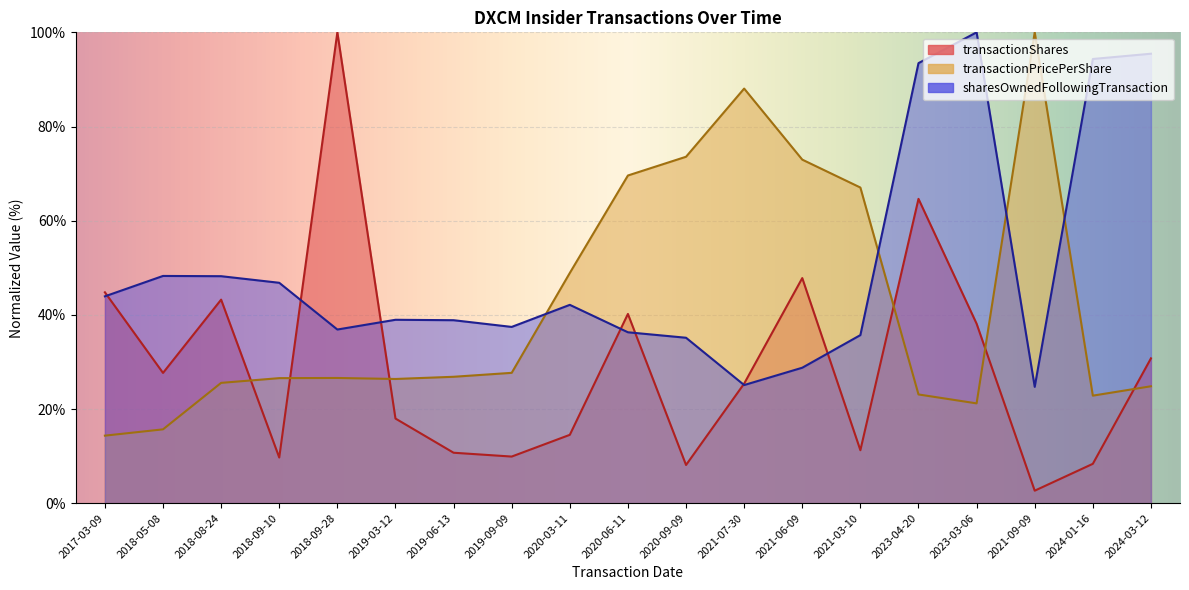

The sharesOwnedFollowingTransaction series shows 176.5 at 2023-03-06. True or false?

False